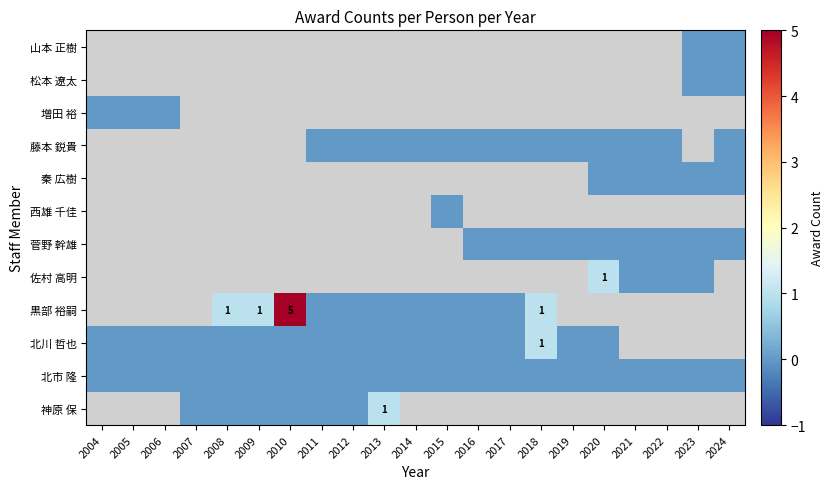

At which category does the chart reach its peak across all series?

2010